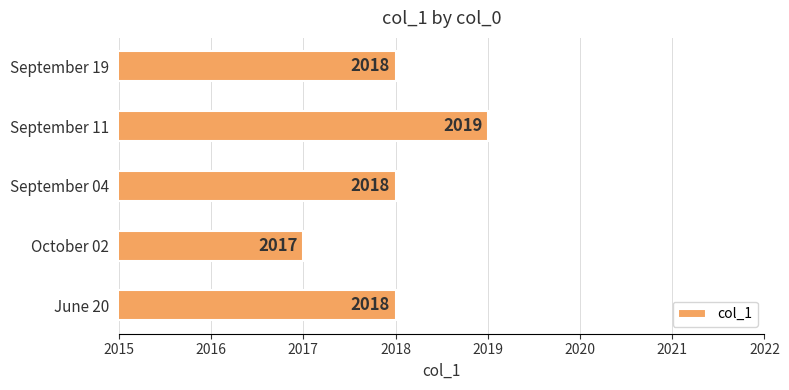

What value does the data have at September 04?

2018